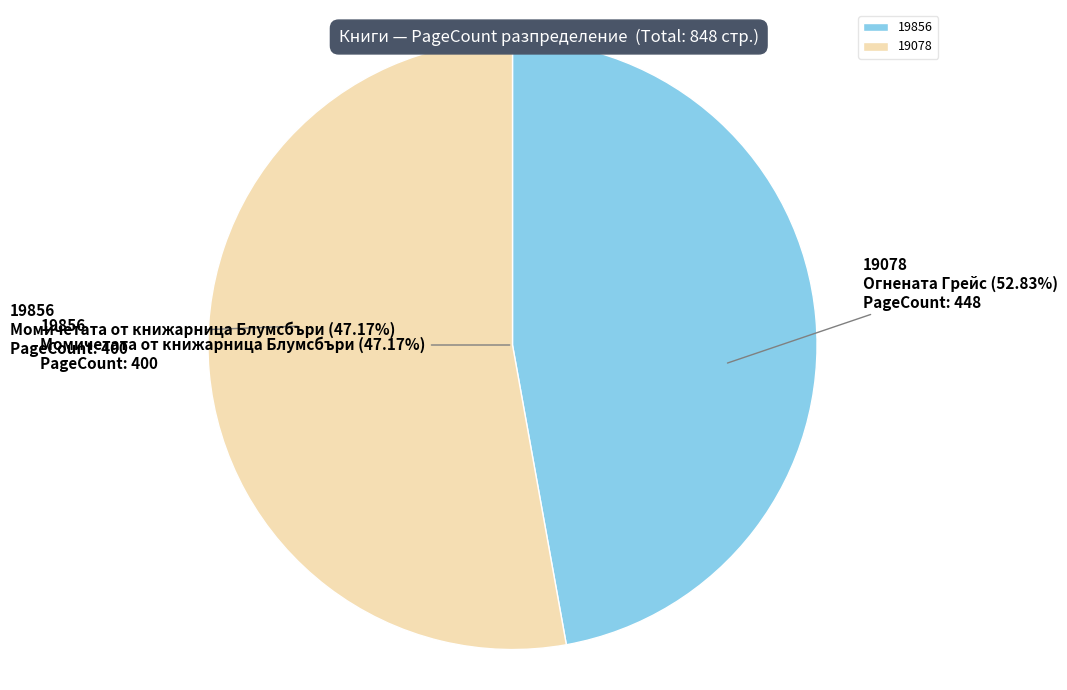

The 19078 slice represents 40% of the pie. True or false?

False